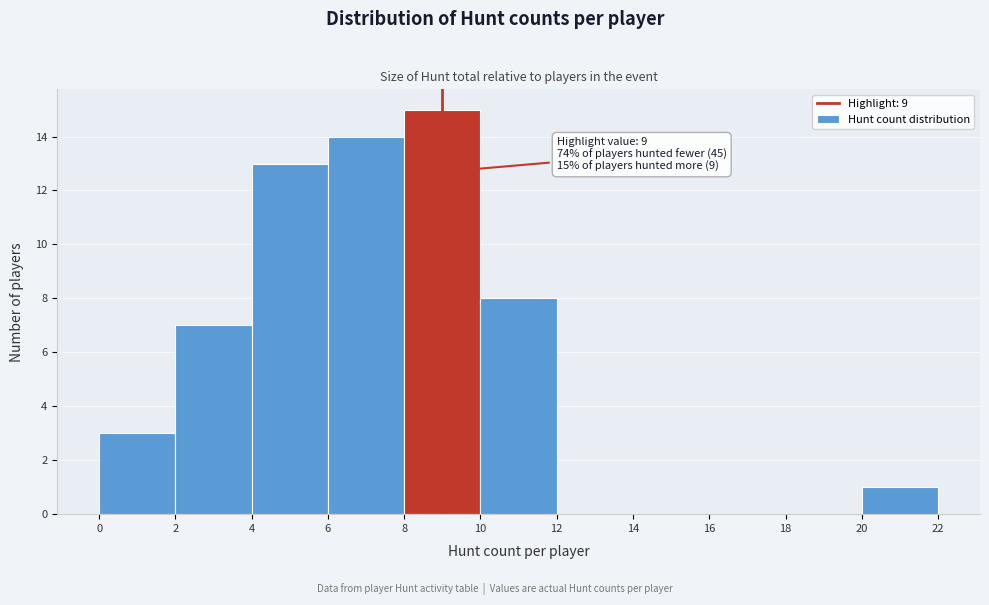

Which range on the x-axis has the tallest bar?

8 to 10